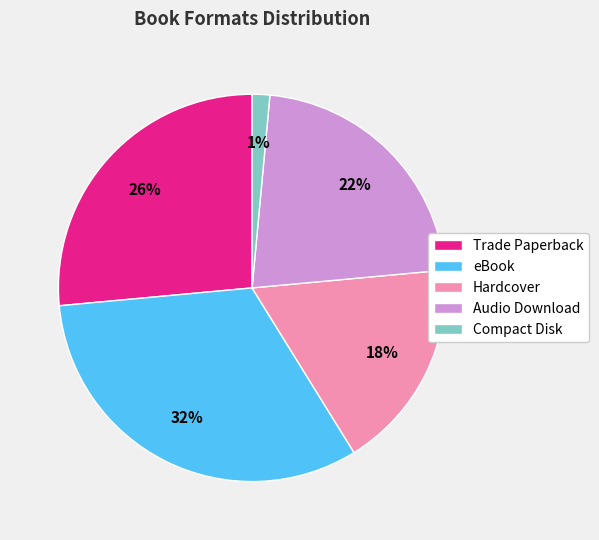

Which category has the biggest portion of the pie?

eBook